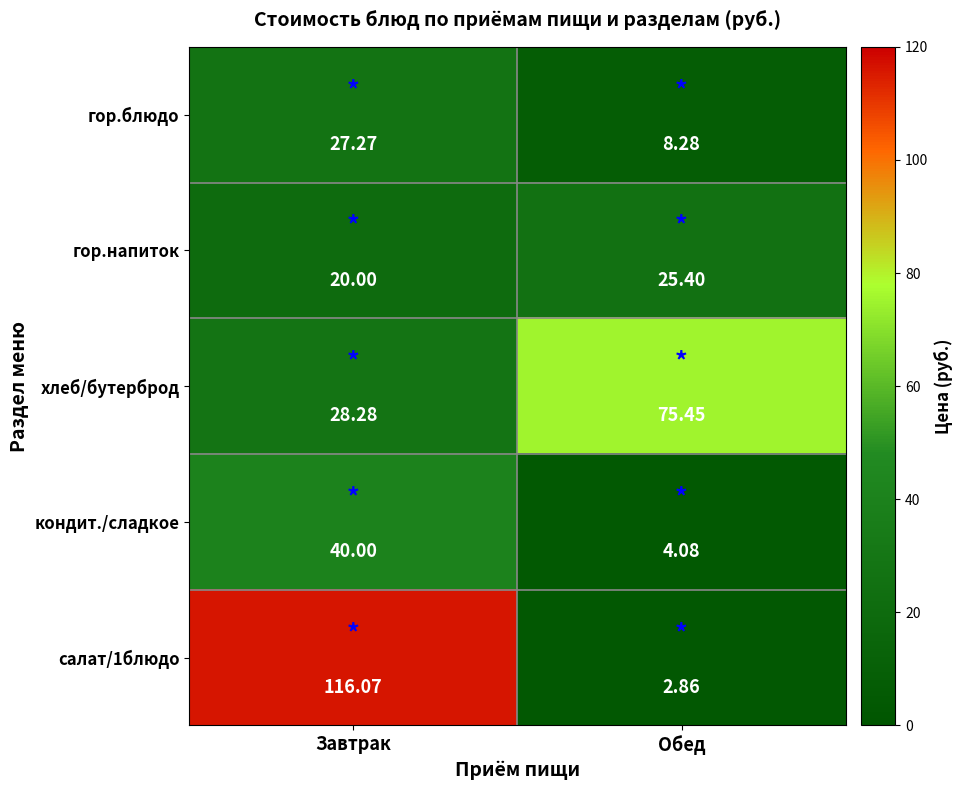

Which label corresponds to the smallest value in the chart?

Обед